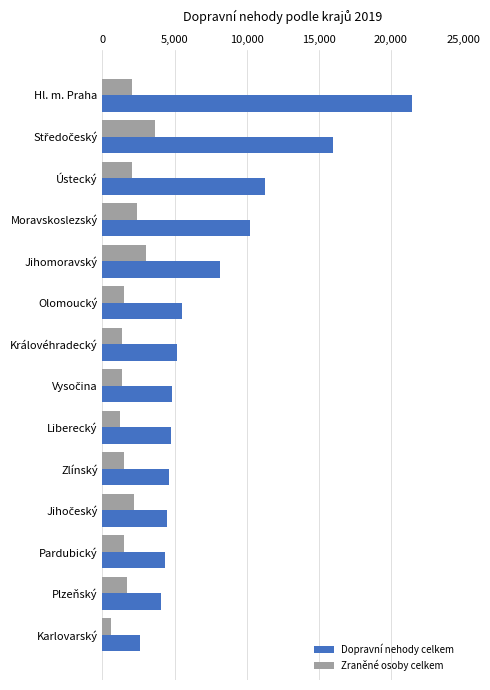

List the series in order of their peak value, highest first.

Dopravní nehody celkem, Zraněné osoby celkem